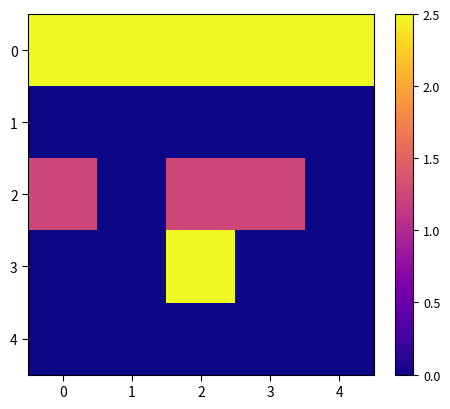

Count the number of data series in this chart.

5